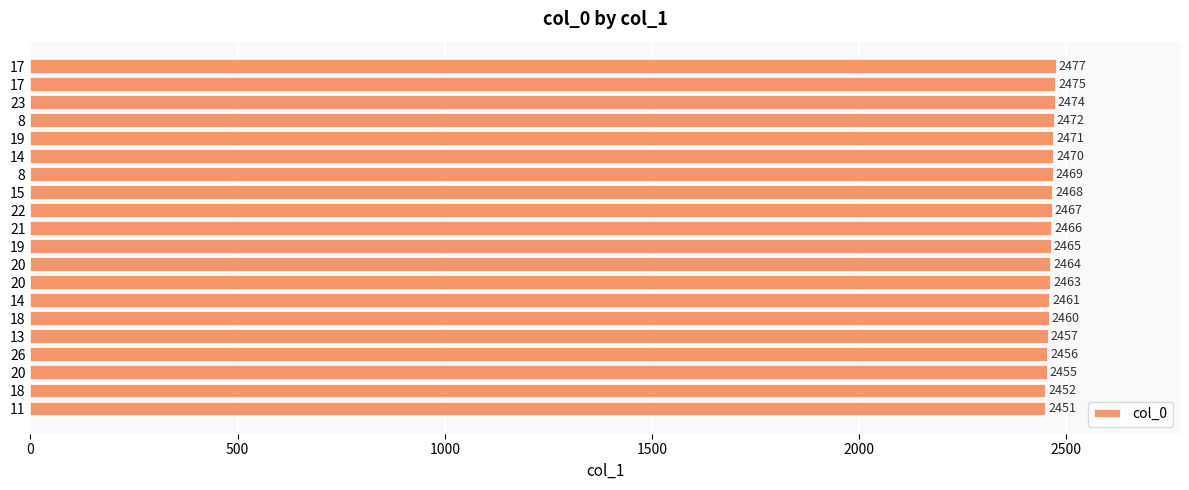

How many bars are there in total?

20